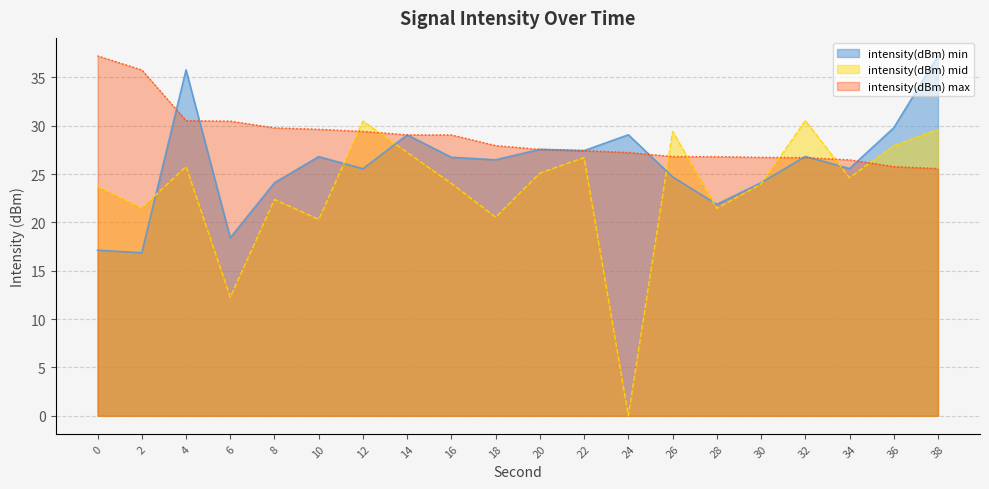

True or false: intensity(dBm) min has more than 2 points higher than both neighbors.

True